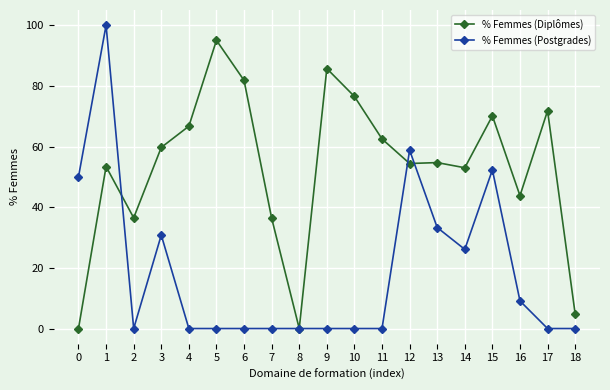

What is the highest value of the % Femmes (Postgrades) series?

100.0